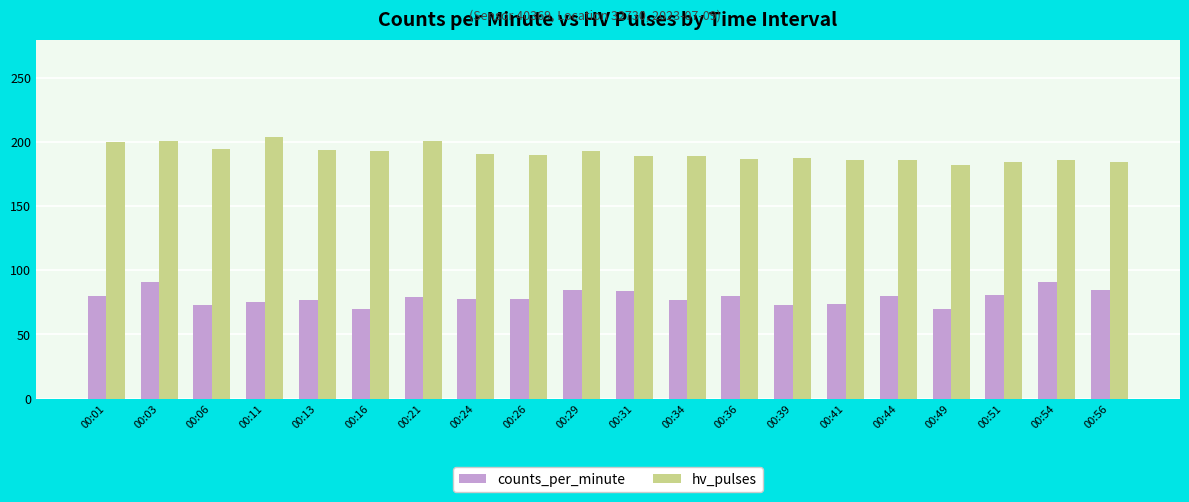

At which category does the chart reach its peak across all series?

00:11